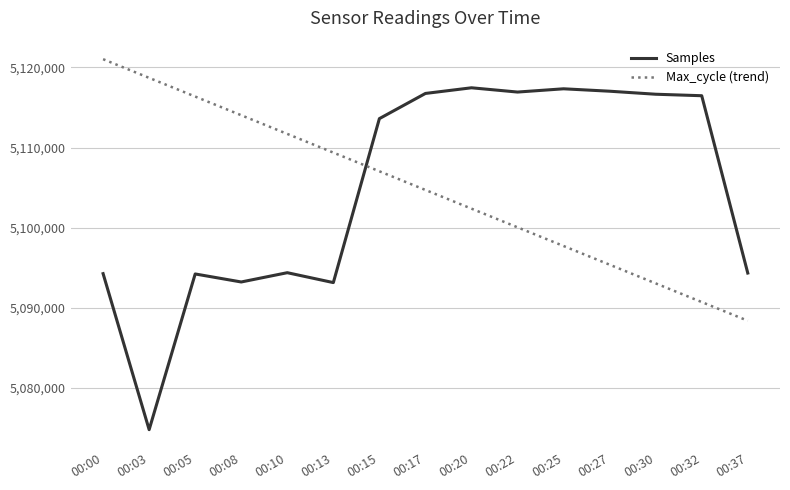

Does the chart display data point markers on the line(s)?

No